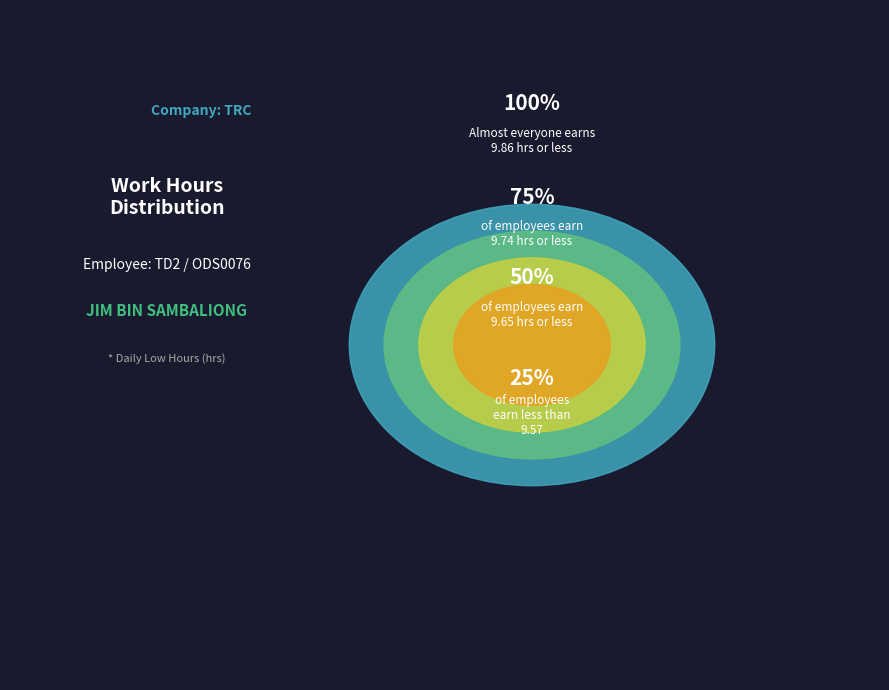

The Tue-16 slice represents 13% of the pie. True or false?

False